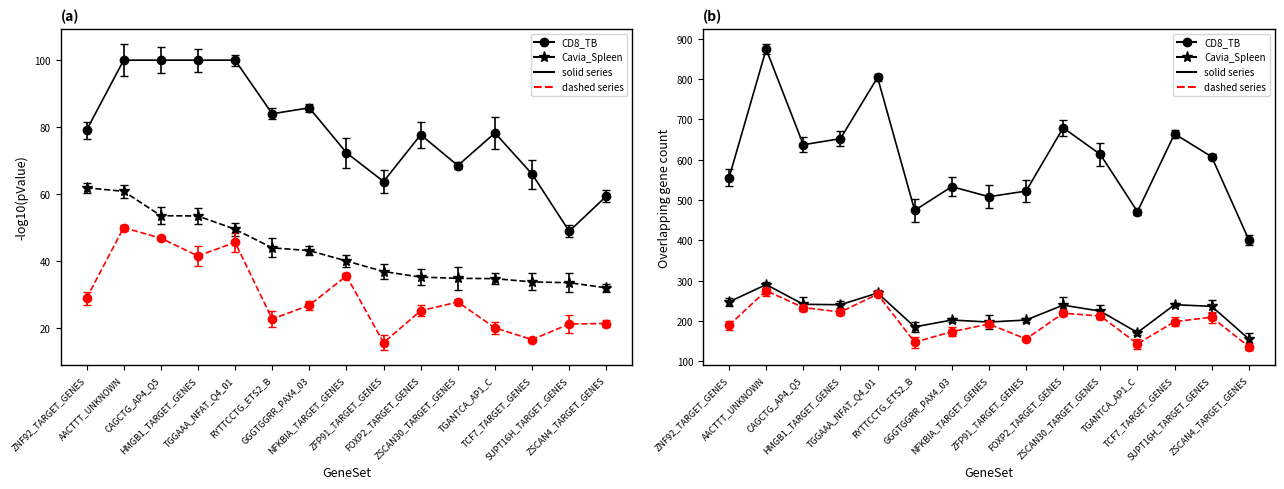

What is the difference between the second highest and minimum values in the Overlap CD14_TB series?

130.0